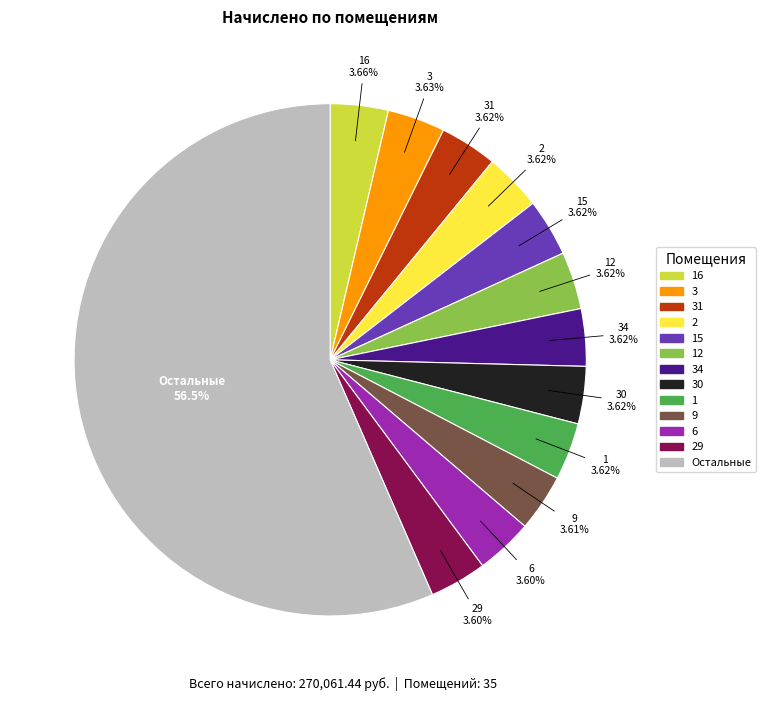

Is there any slice that represents more than half of the pie?

Yes